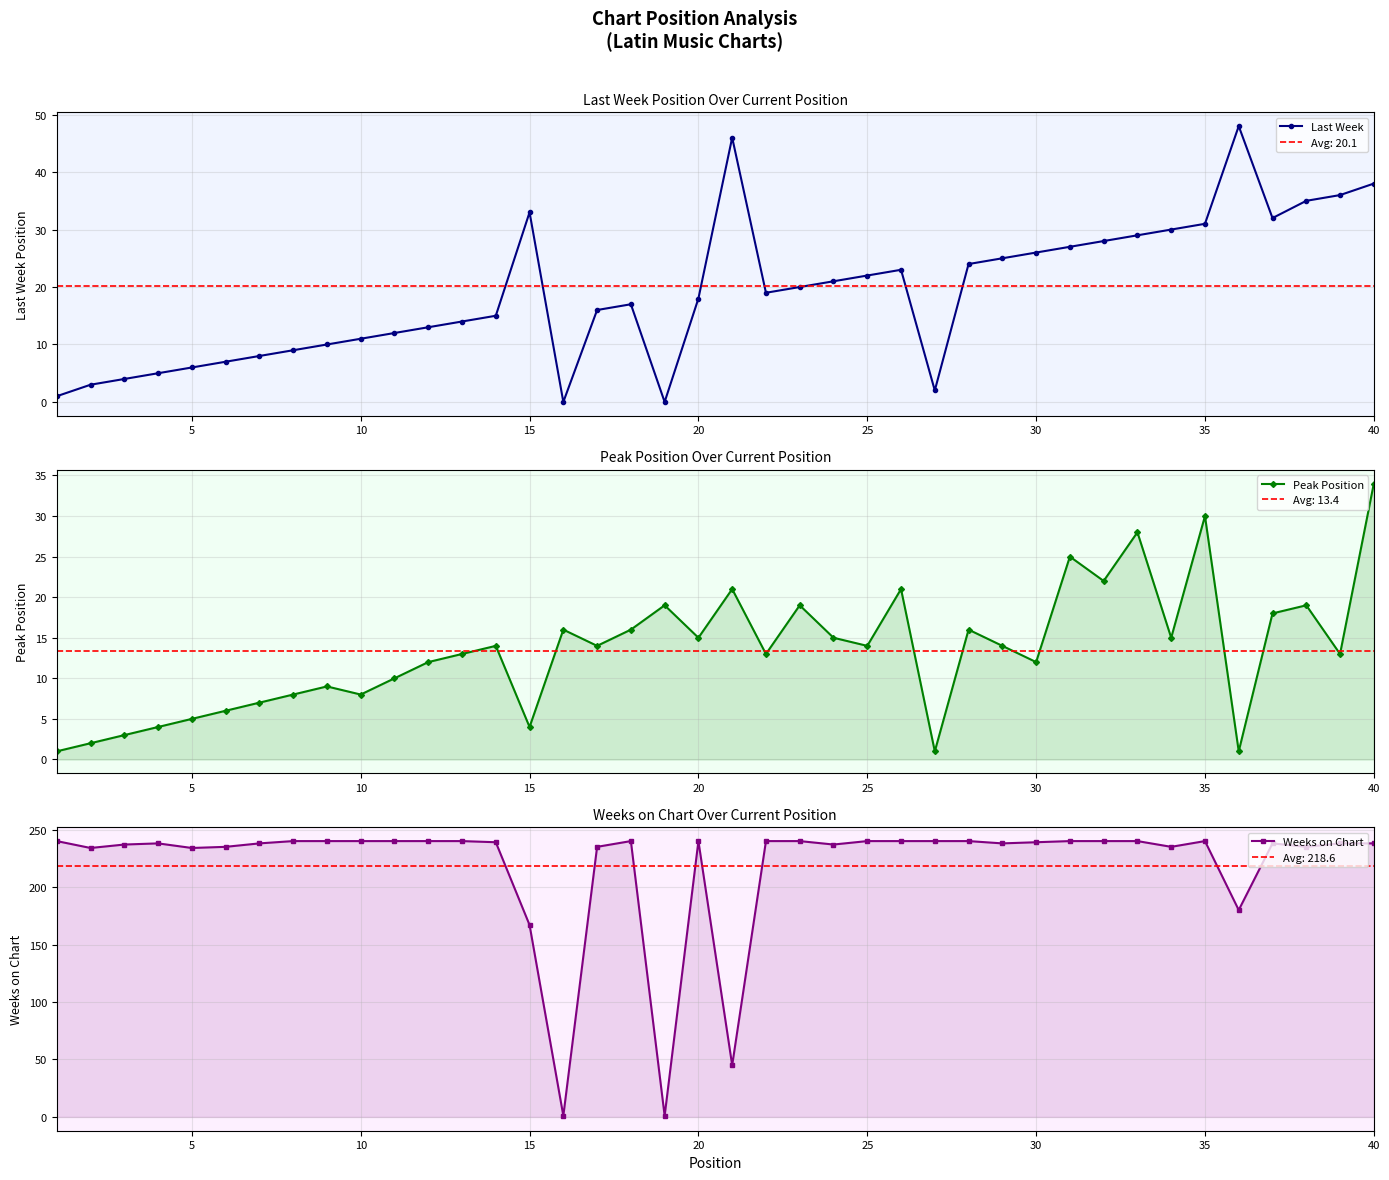

How many data points in Weeks on Chart are above 239?

19